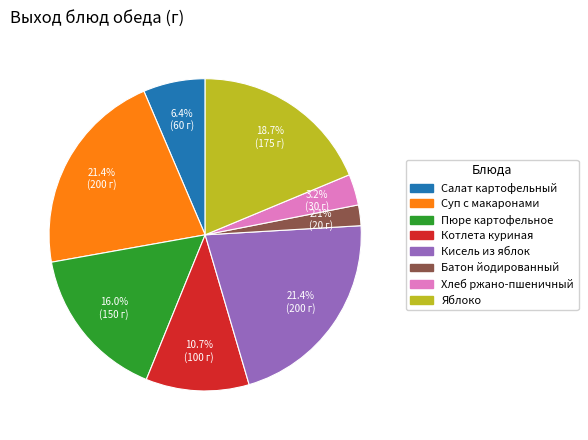

Is there any slice that represents more than half of the pie?

No